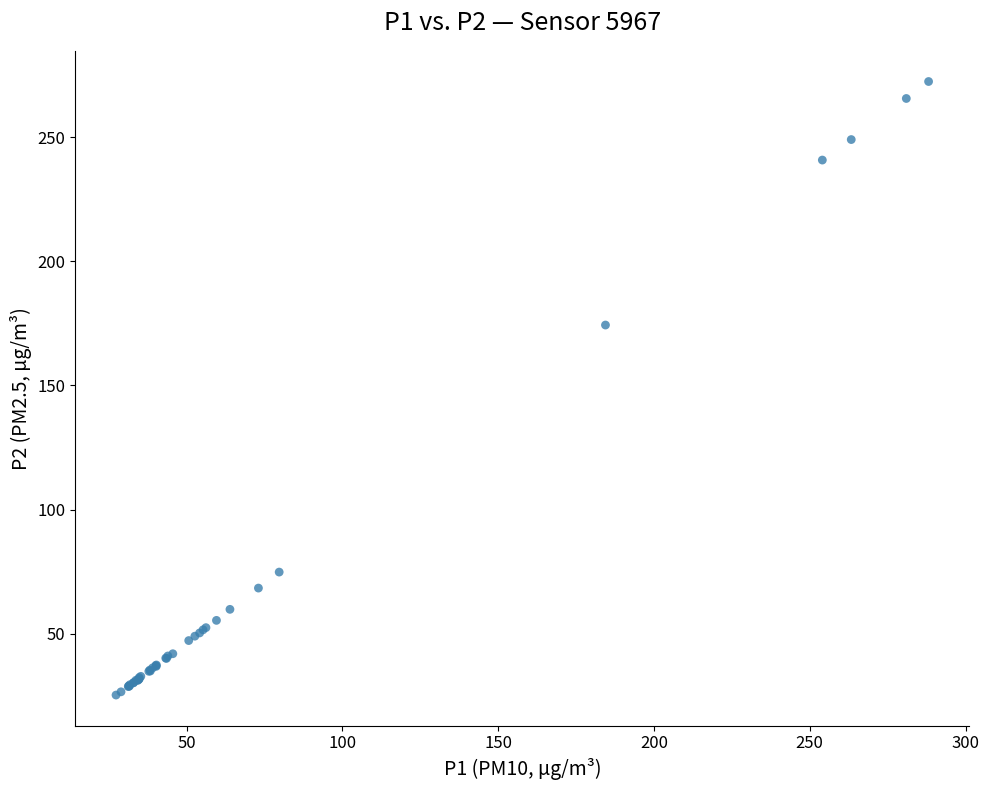

What Y value in the scatter plot is closest to 148?

174.3